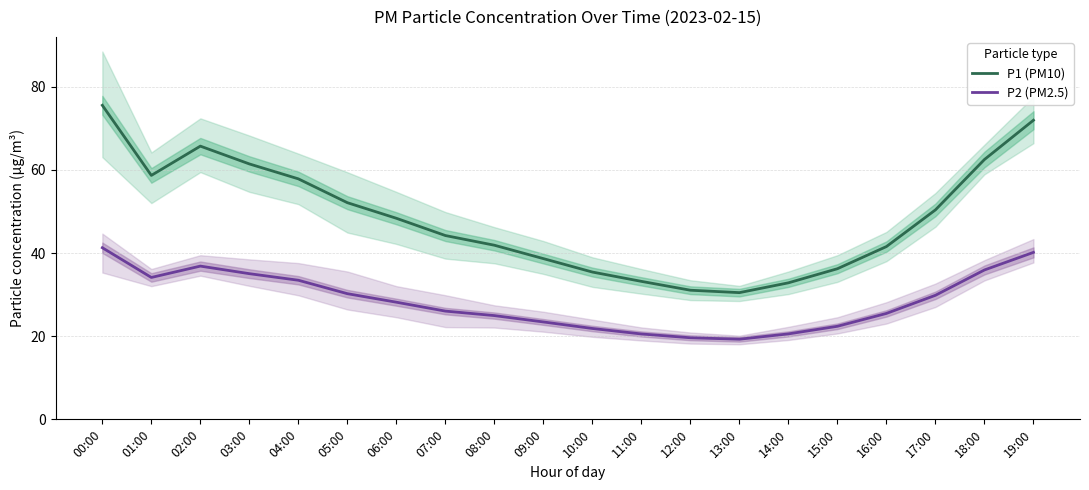

Reading left to right, what are all the values shown in this chart?

P1 (PM10): 75.5	58.7	65.7	61.4	57.8	52.1	48.4	44.2	41.9	38.6	35.4	33.2	31.1	30.5	32.8	36.2	41.5	50.4	62.5	71.9
P2 (PM2.5): 41.3	34.1	36.9	35.0	33.5	30.2	28.2	26.0	24.9	23.4	21.9	20.5	19.6	19.3	20.6	22.4	25.5	29.8	35.9	40.1